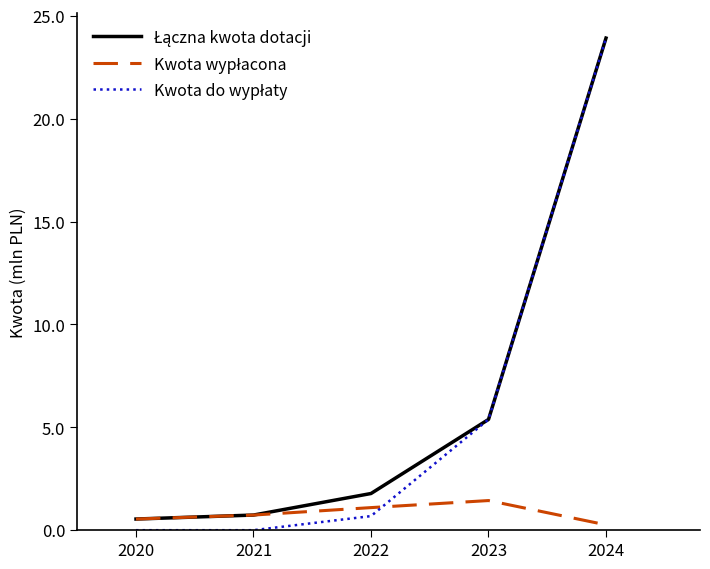

What is the spread (max minus min) of values at 2020?

0.5